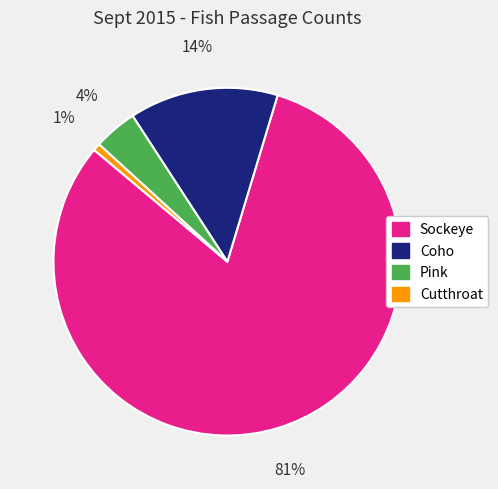

How many slices are in this pie chart?

4